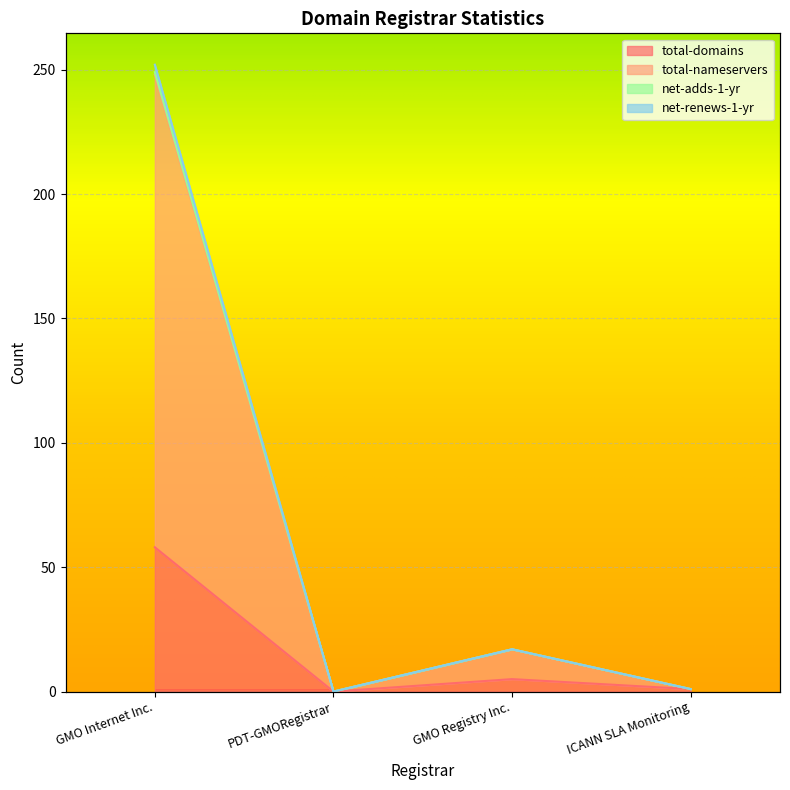

True or false: net-renews-1-yr and total-domains intersect in this chart.

False